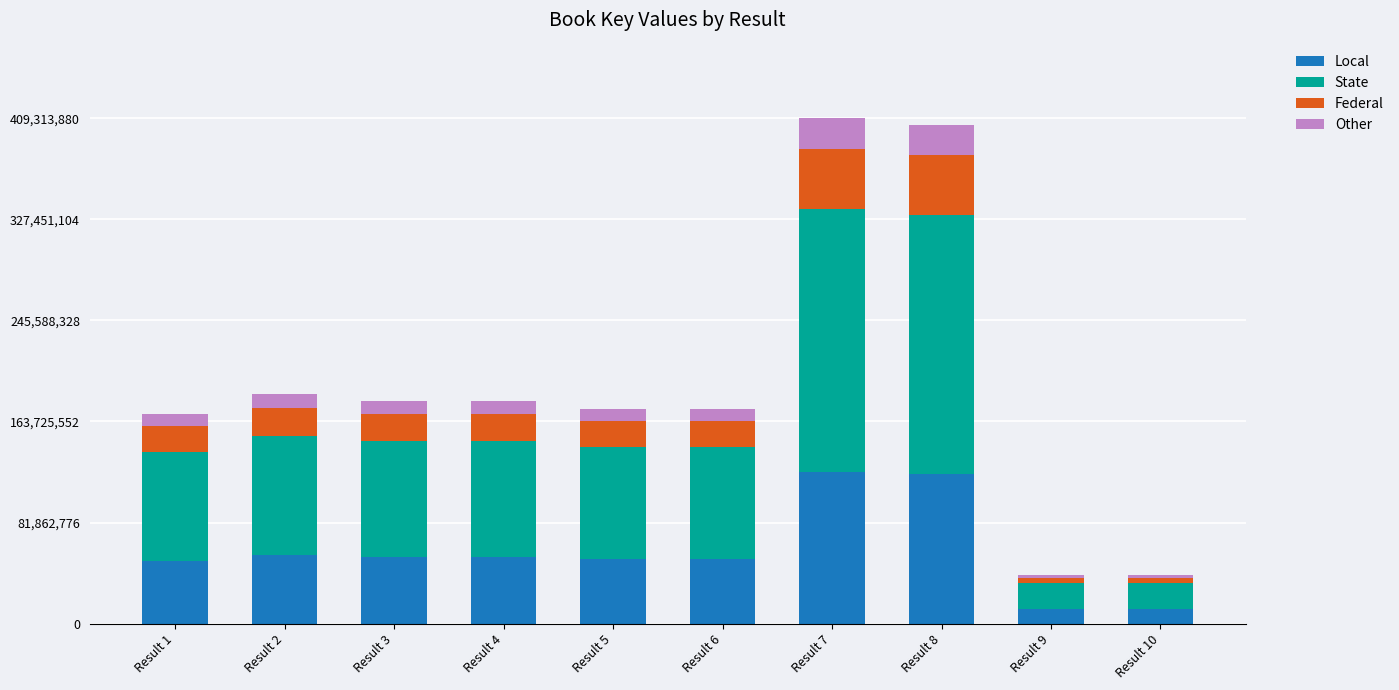

What is the total value across all series at Result 4?

180684389.0